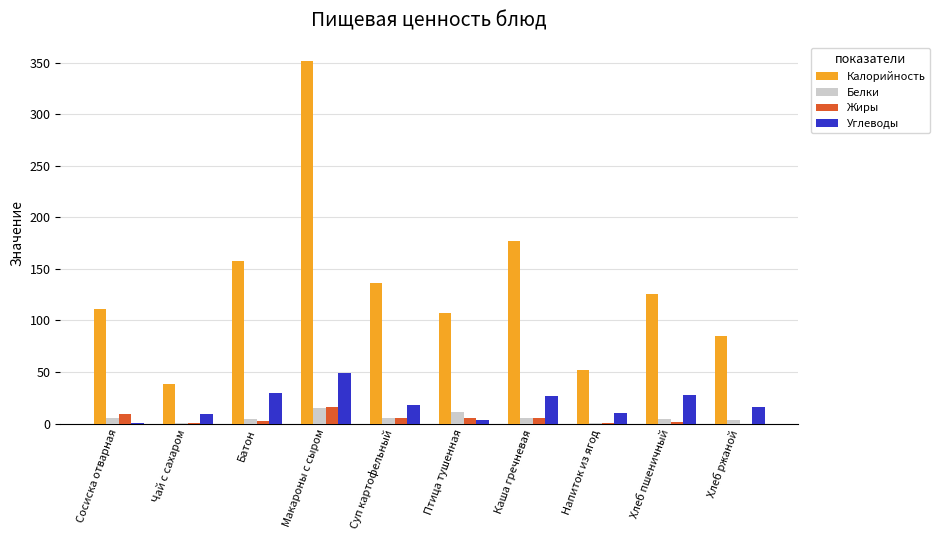

Does the chart contain stacked bars?

No